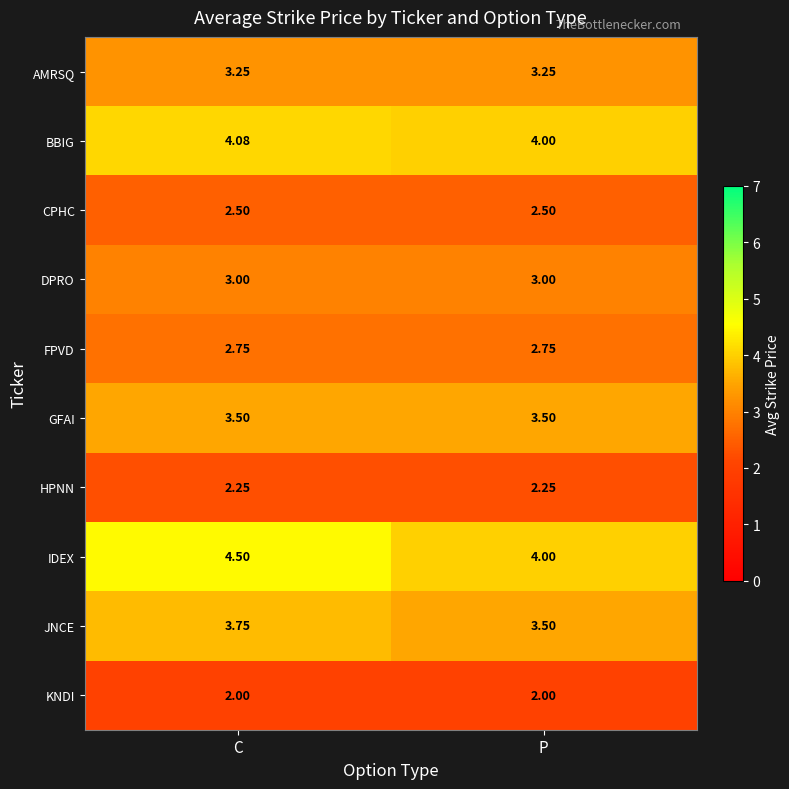

What is the total value across all series at C?

31.6